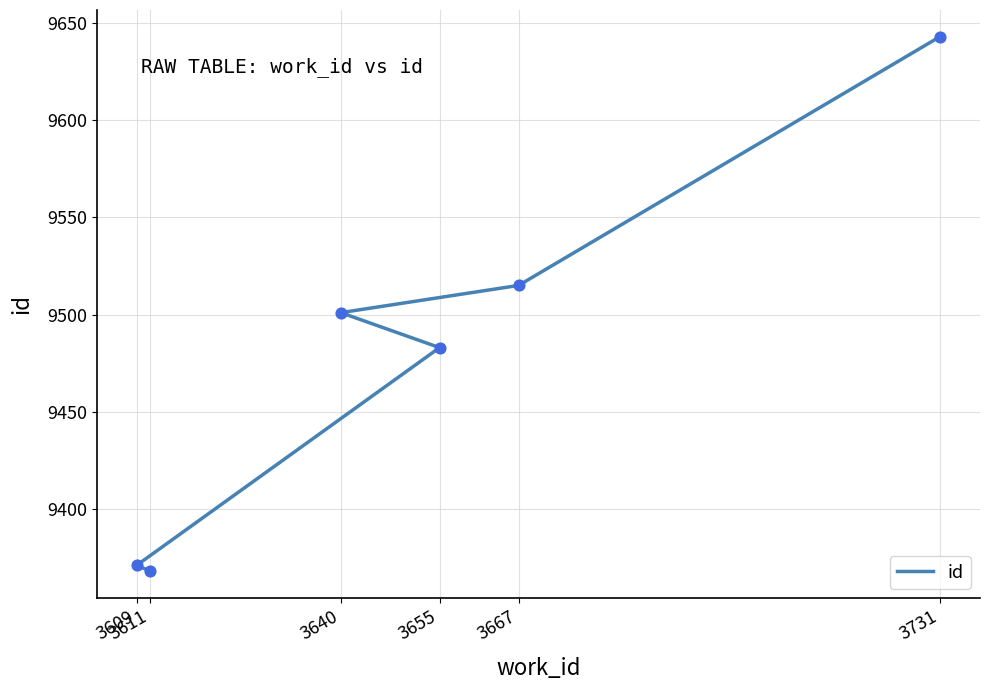

What is the change in value from 3667 to 3731?

+128